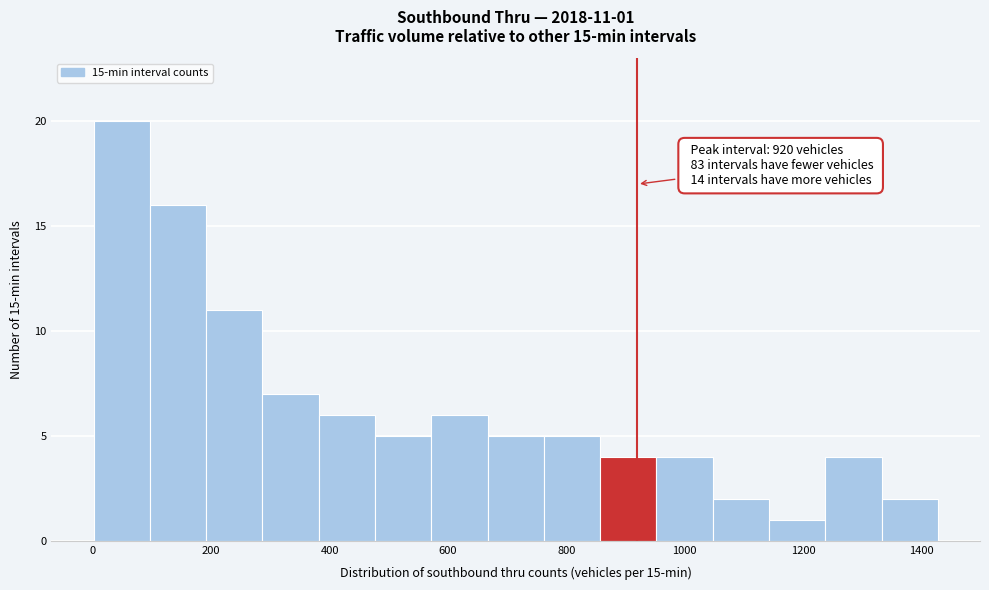

Which range on the x-axis has the tallest bar?

0 to 100